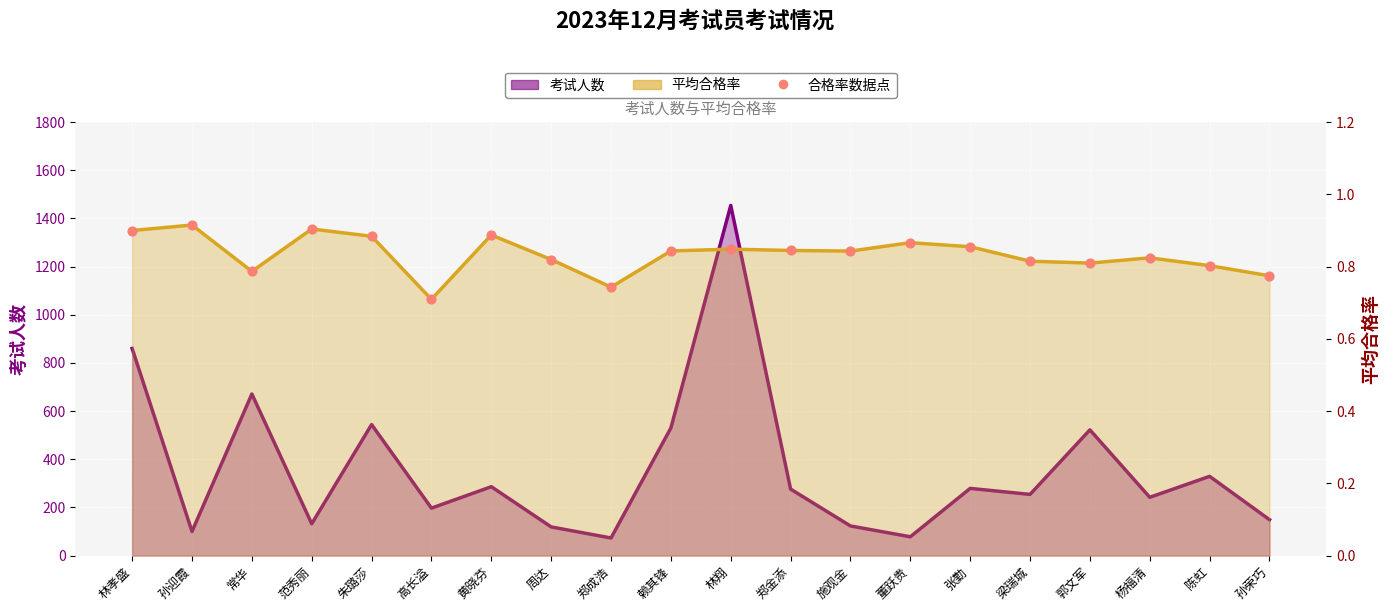

At how many categories does at least one series exceed 1336?

1